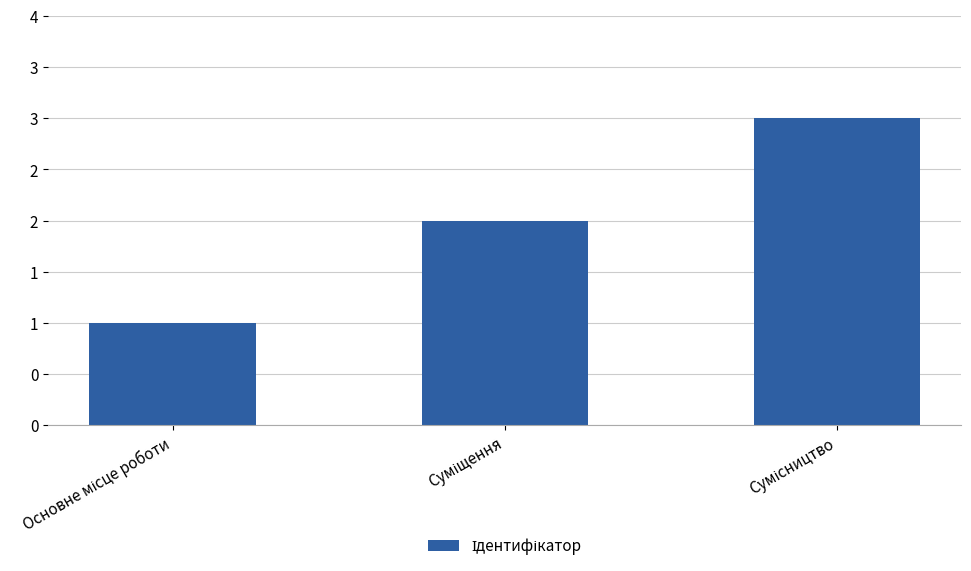

Are the bars horizontal?

No